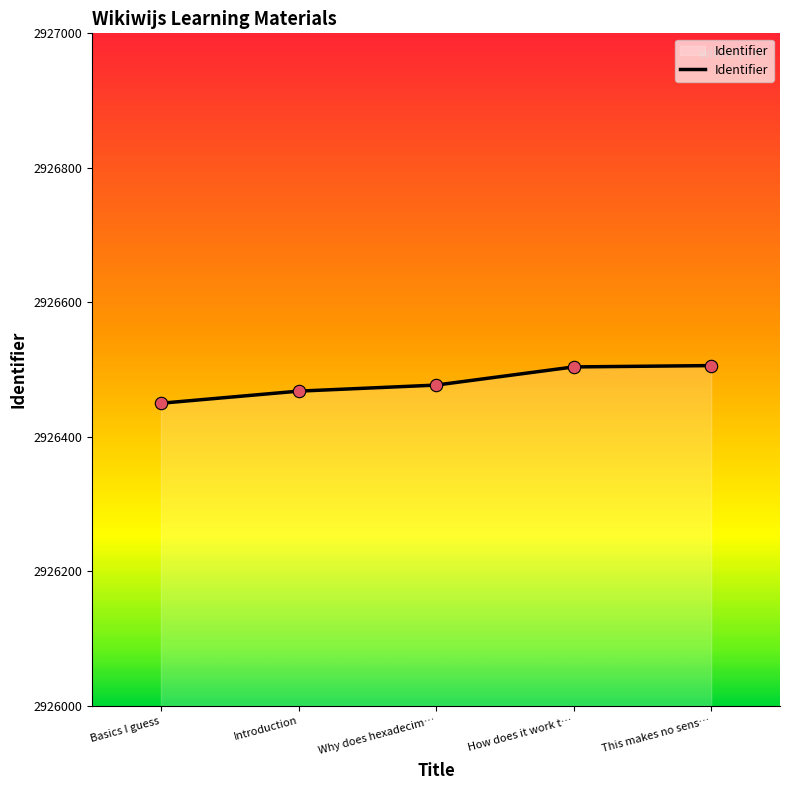

Between Basics I guess and How does it work t…, which is larger?

How does it work t…